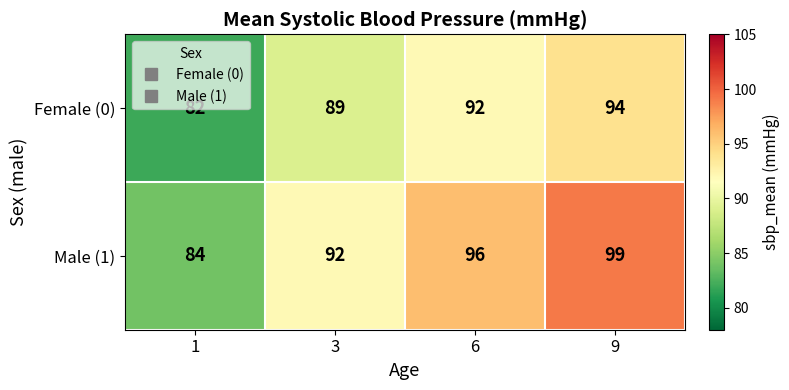

What is the difference between the Female (0) values at 3 and 1?

7